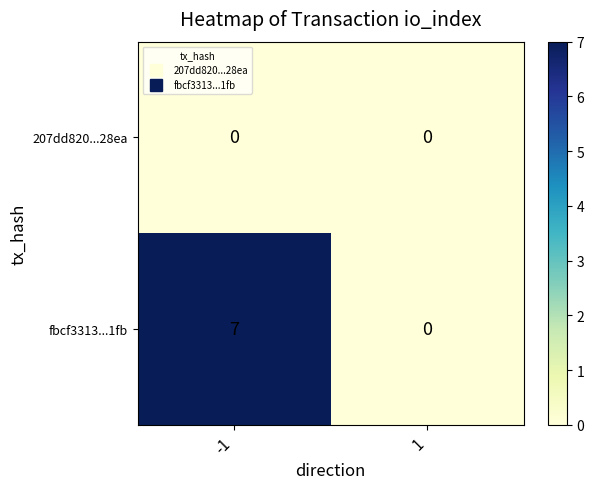

Is the value of fbcf3313...1fb at -1 greater than the value of 207dd820...28ea at -1?

Yes